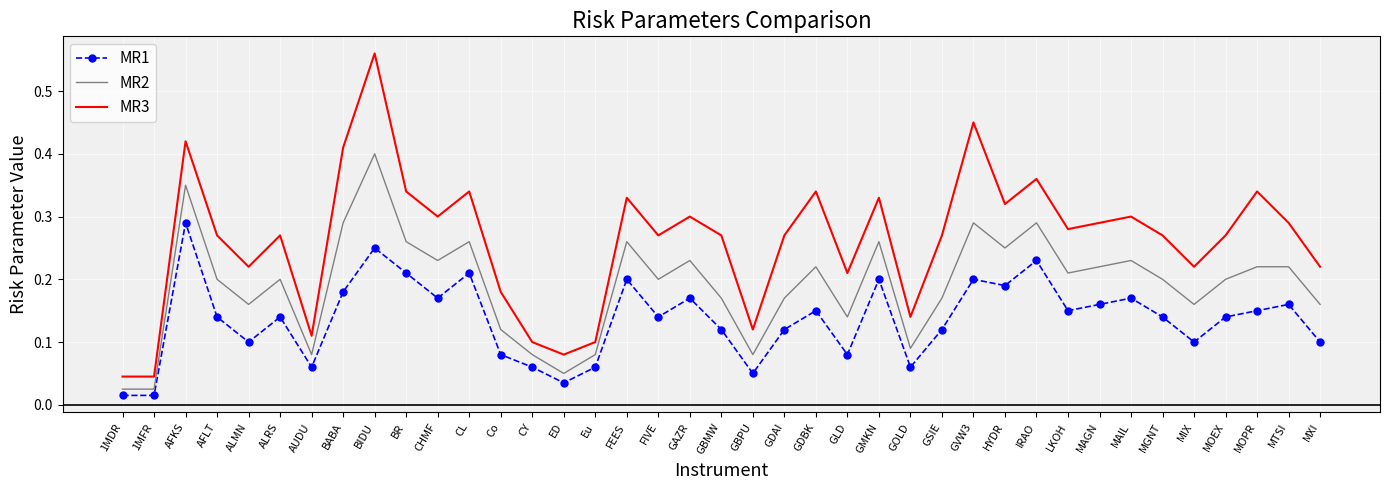

Which series has the largest total across all categories?

MR3